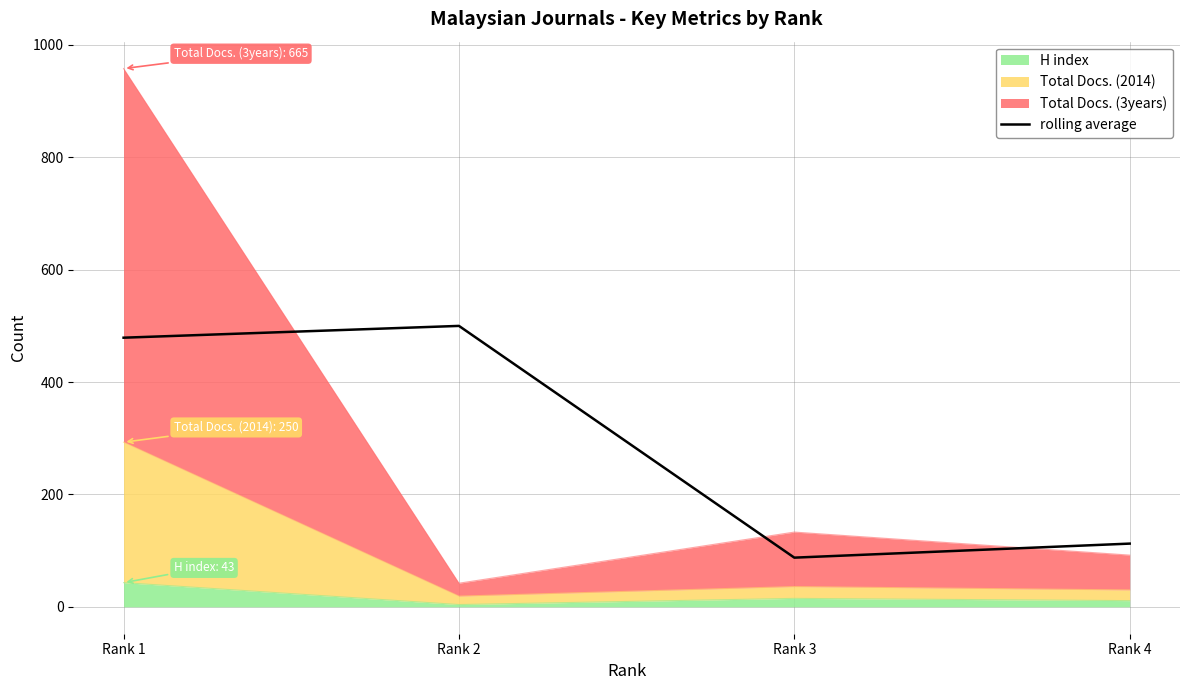

At which category does the chart reach its peak across all series?

Rank 2